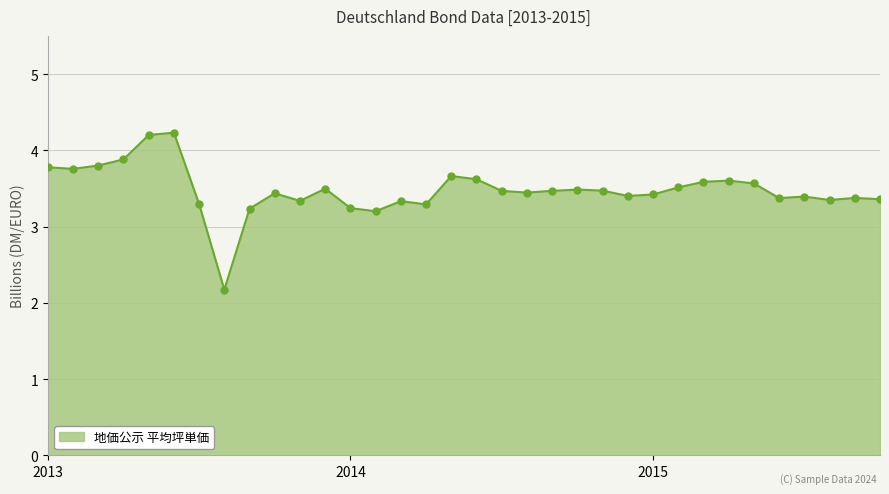

What is the smallest value displayed?

2.2